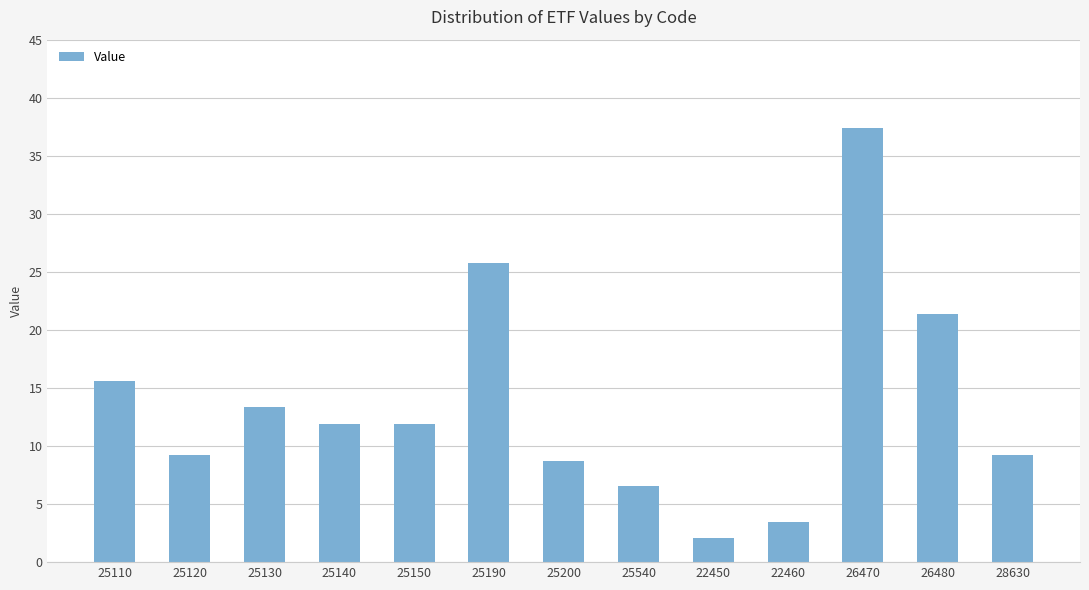

What is the smallest value displayed?

2.1